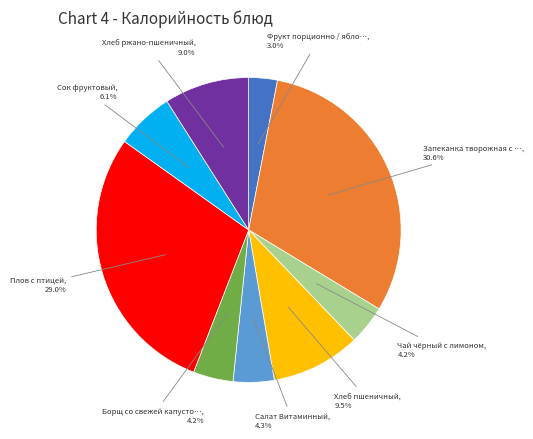

Does any single category account for the majority?

No